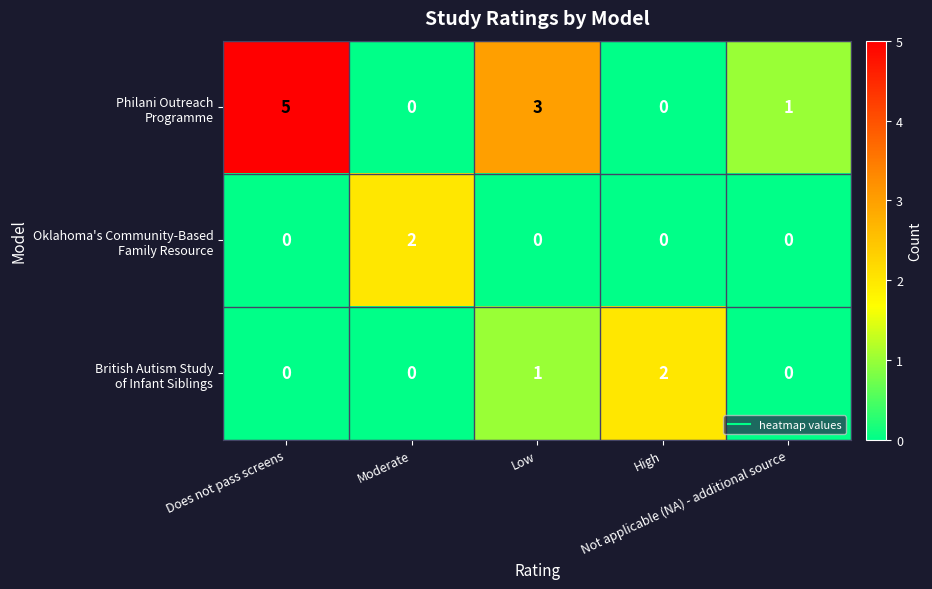

What is the greatest value displayed?

5